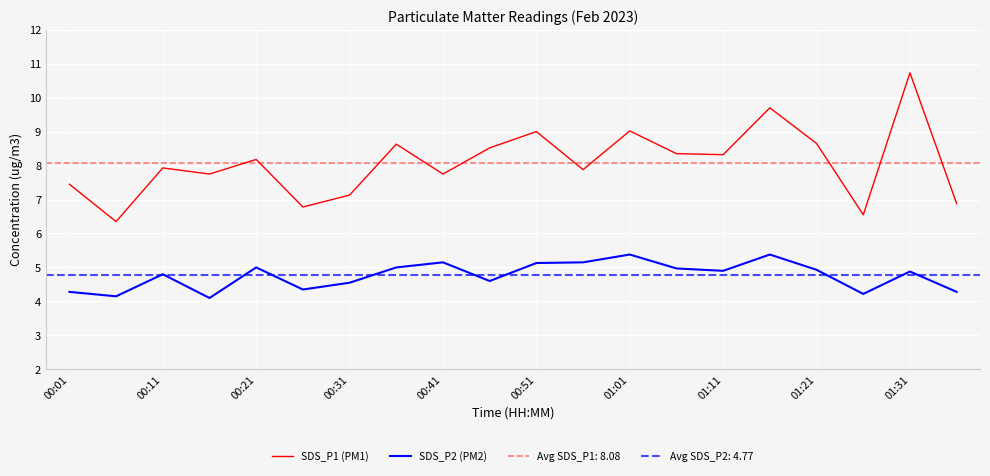

True or false: SDS_P1 (PM1) has a value of 10.8 at 00:31.

False